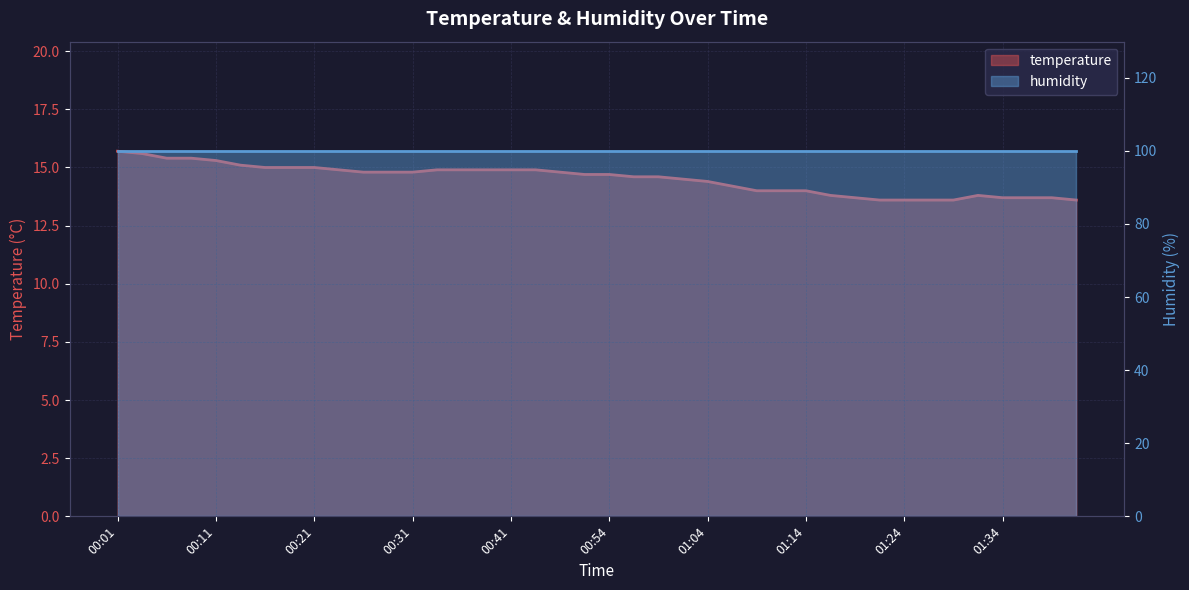

List the labels in order of value, smallest first.

01:21, 01:24, 01:26, 01:29, 01:41, 01:19, 01:34, 01:36, 01:38, 01:16, 01:31, 01:09, 01:11, 01:14, 01:06, 01:04, 01:01, 00:56, 00:59, 00:48, 00:54, 00:26, 00:29, 00:31, 00:46, 00:24, 00:34, 00:36, 00:39, 00:41, 00:43, 00:16, 00:19, 00:21, 00:14, 00:11, 00:06, 00:09, 00:04, 00:01